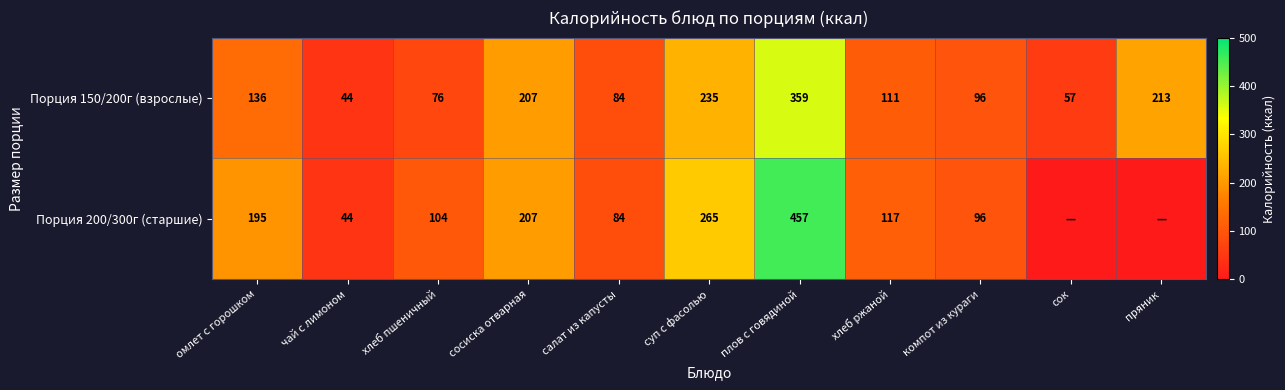

What is the sum of all Порция 150/200г (взрослые) values?

1618